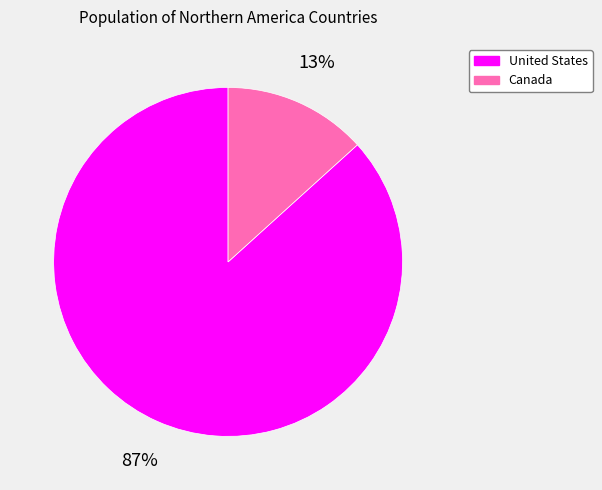

Which category has the biggest portion of the pie?

United States